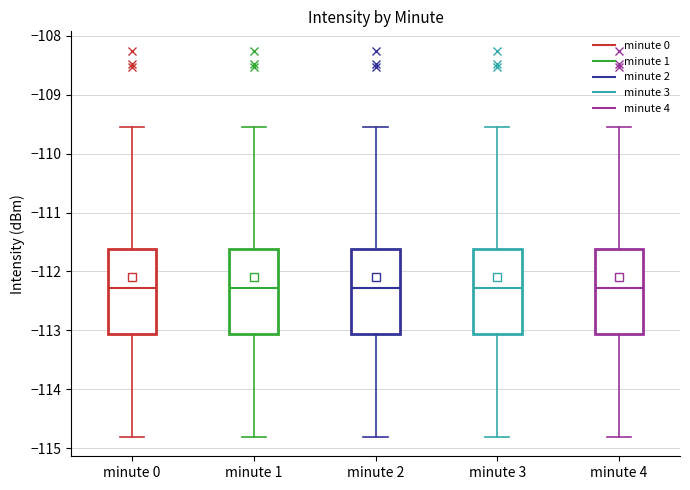

Reading left to right, read every box against the y-axis: the position of its median line, the range the box covers, and the ends of its whiskers. The values are not printed on the chart, so give them approximately, as read against the axis.

minute 0: median -112.3, box -113.1 to -111.6, whiskers -114.8 to -109.5
minute 1: median -112.3, box -113.1 to -111.6, whiskers -114.8 to -109.5
minute 2: median -112.3, box -113.1 to -111.6, whiskers -114.8 to -109.5
minute 3: median -112.3, box -113.1 to -111.6, whiskers -114.8 to -109.5
minute 4: median -112.3, box -113.1 to -111.6, whiskers -114.8 to -109.5